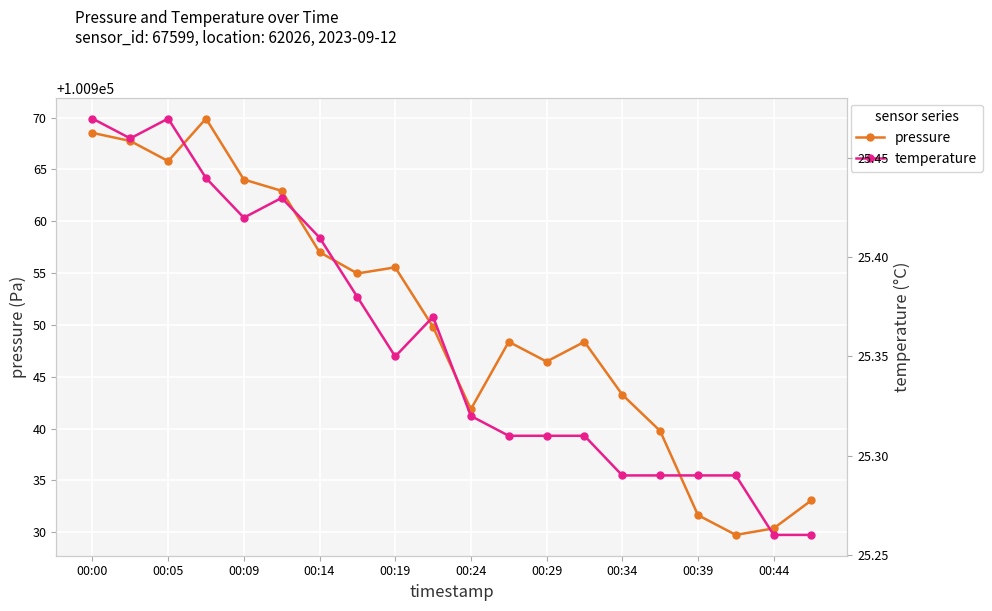

True or false: temperature and pressure cross at least once.

False